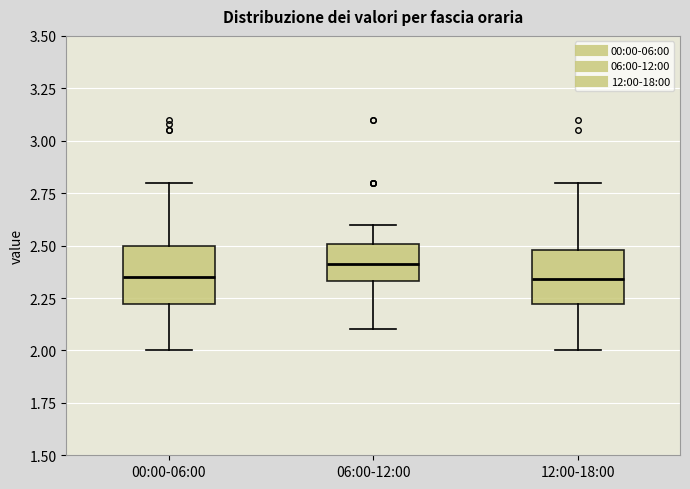

Where is the lower edge of the box for 06:00-12:00 on the y-axis? The values are not printed on the chart, so give them approximately, as read against the axis.

2.35